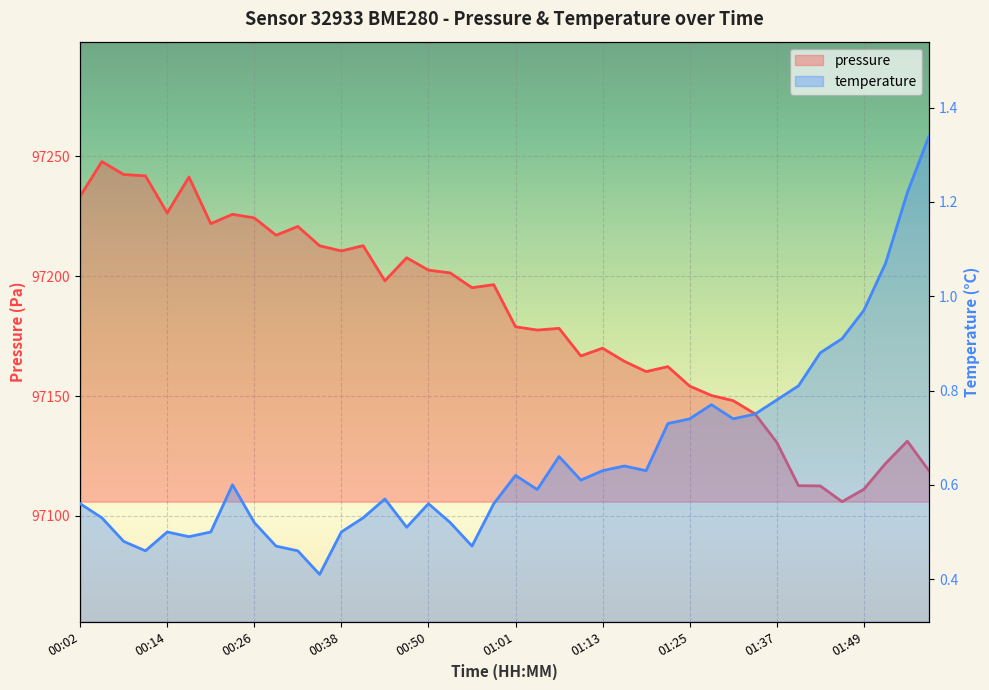

What position from the right is 00:50?

24